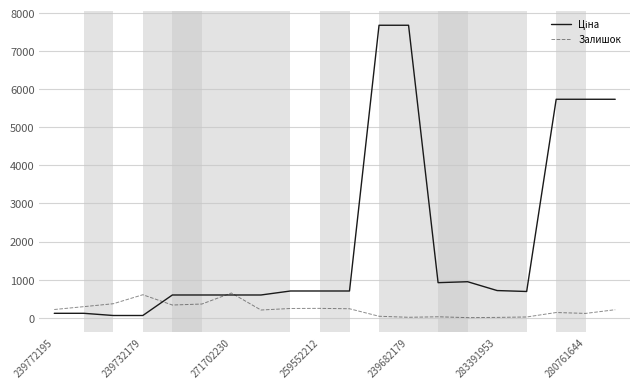

What is the maximum value shown in the chart?

7680.9